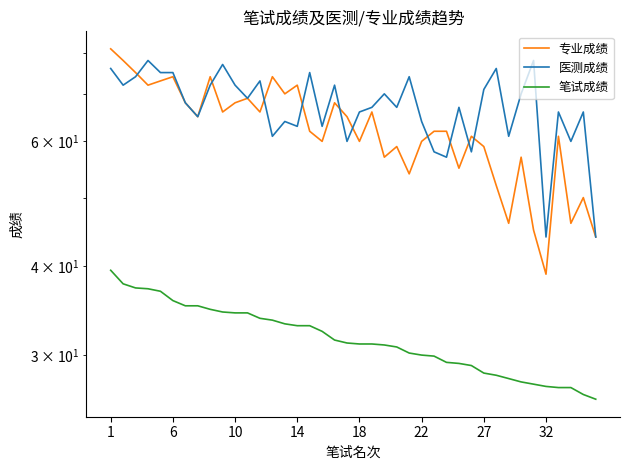

Reading left to right, transcribe all the data shown in this chart.

专业成绩: 81.0	78.0	75.0	72.0	73.0	74.0	68.0	65.0	74.0	66.0	68.0	69.0	66.0	74.0	70.0	72.0	62.0	60.0	68.0	65.0	60.0	66.0	57.0	59.0	54.0	60.0	62.0	62.0	55.0	61.0	59.0	52.0	46.0	57.0	45.0	39.0	61.0	46.0	50.0	44.0
医测成绩: 76.0	72.0	74.0	78.0	75.0	75.0	68.0	65.0	72.0	77.0	72.0	69.0	73.0	61.0	64.0	63.0	75.0	63.0	72.0	60.0	66.0	67.0	70.0	67.0	74.0	64.0	58.0	57.0	67.0	58.0	71.0	76.0	61.0	70.0	78.0	44.0	66.0	60.0	66.0	44.0
笔试成绩: 39.5	37.8	37.3	37.2	36.9	35.8	35.2	35.2	34.8	34.5	34.4	34.4	33.8	33.6	33.2	33.0	33.0	32.4	31.5	31.2	31.1	31.1	31.0	30.8	30.2	30.0	29.9	29.3	29.2	29.0	28.3	28.1	27.8	27.5	27.3	27.1	27.0	27.0	26.4	26.0